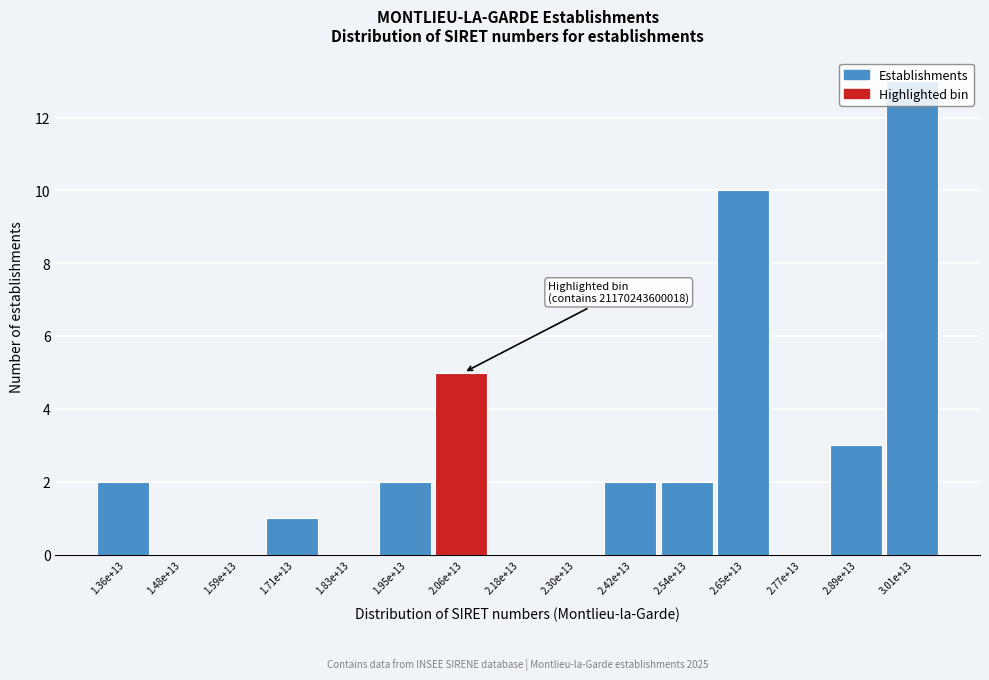

Where is the data nearest to the value 6?

2.06e+13